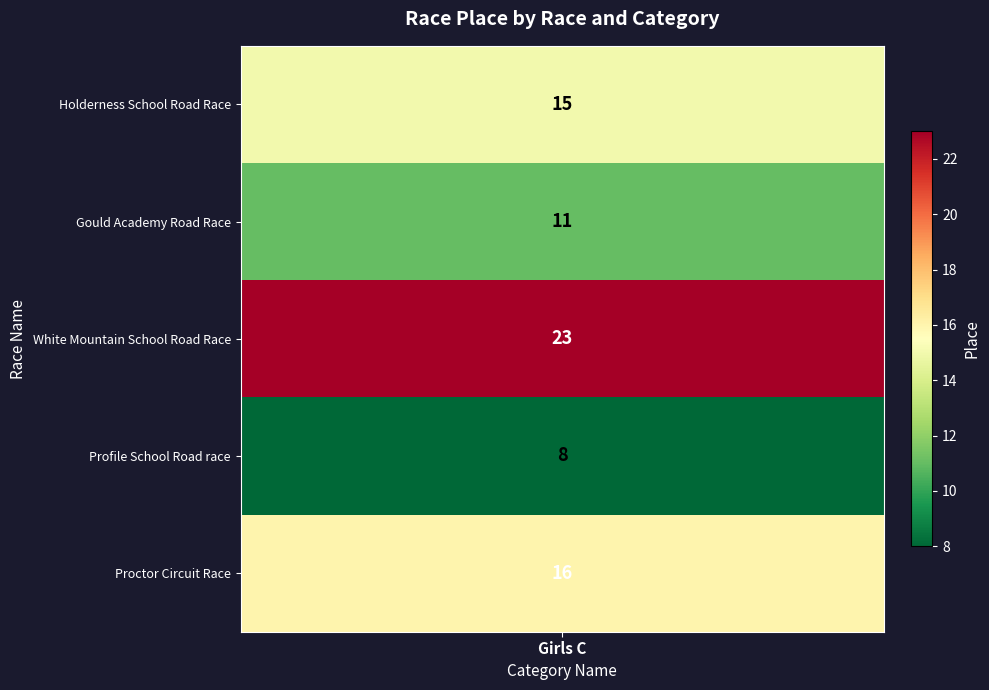

Read the value at Profile School Road race, to the nearest 5.

10